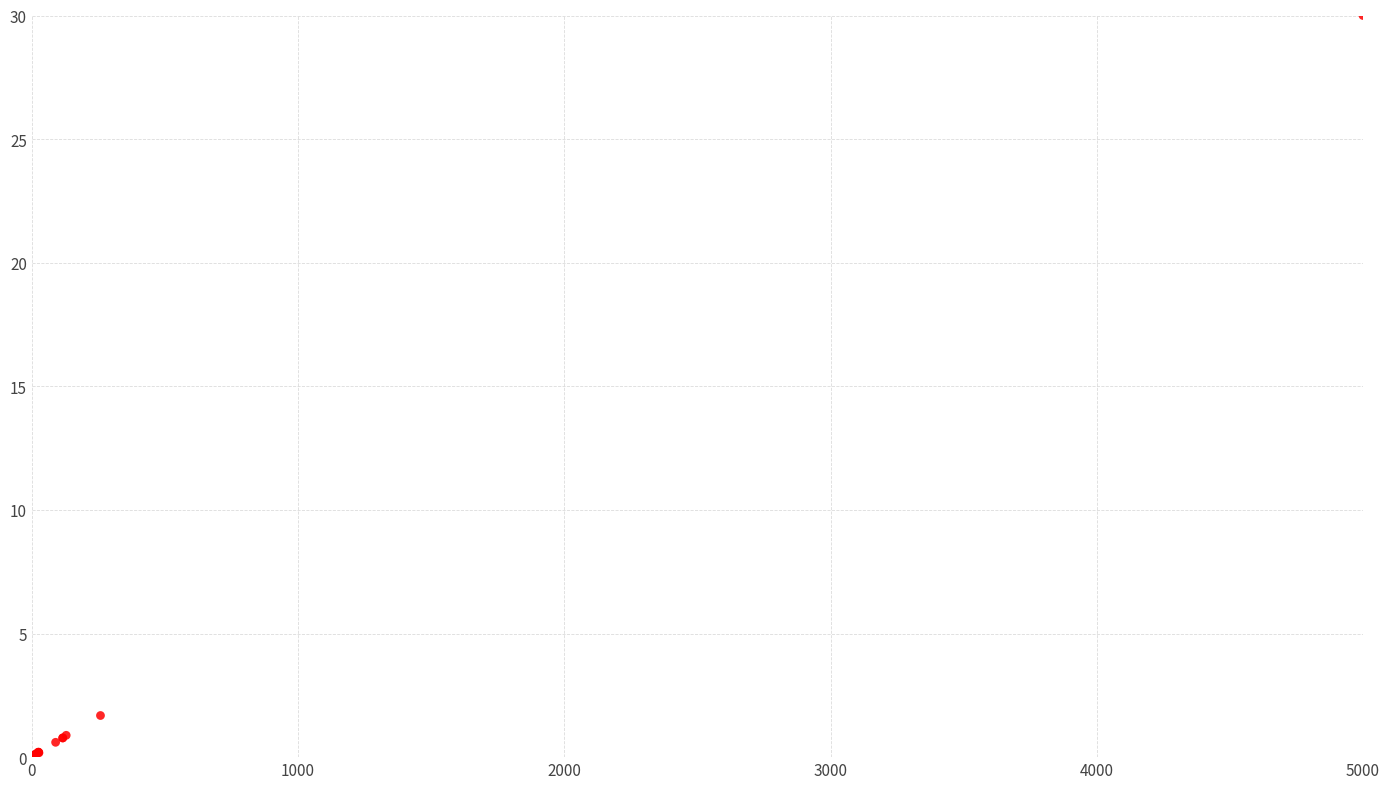

What Y value in the scatter plot is closest to 15?

1.7